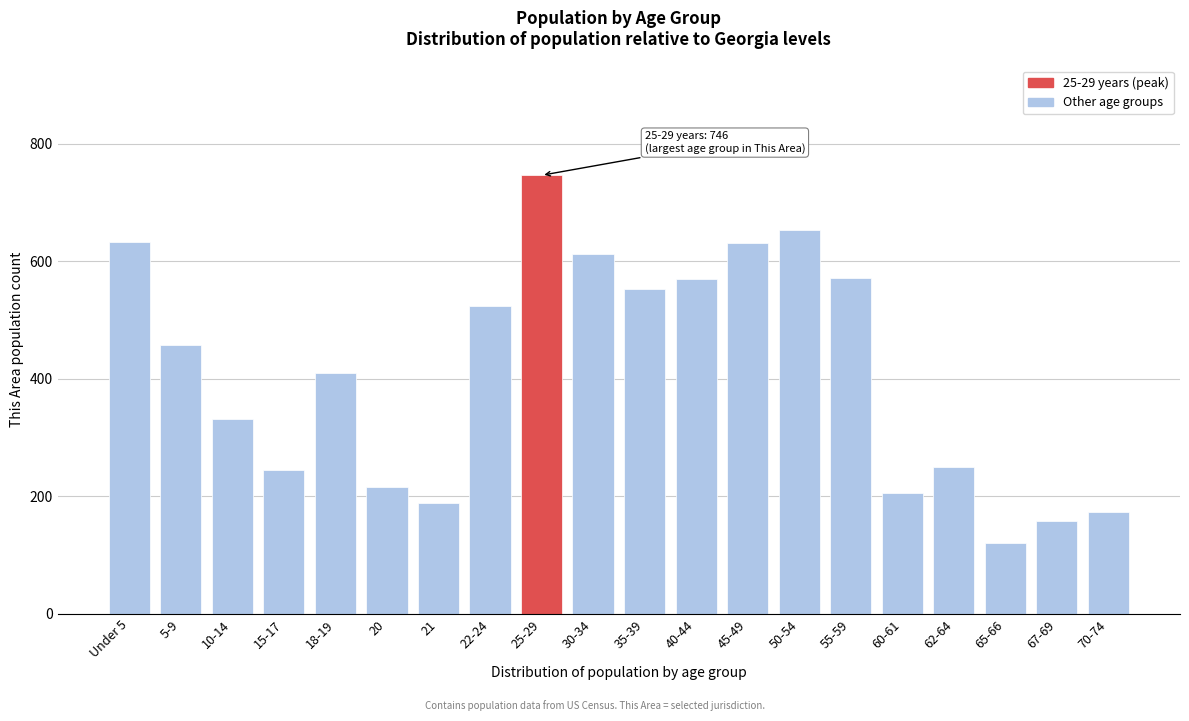

What is the average value?

412